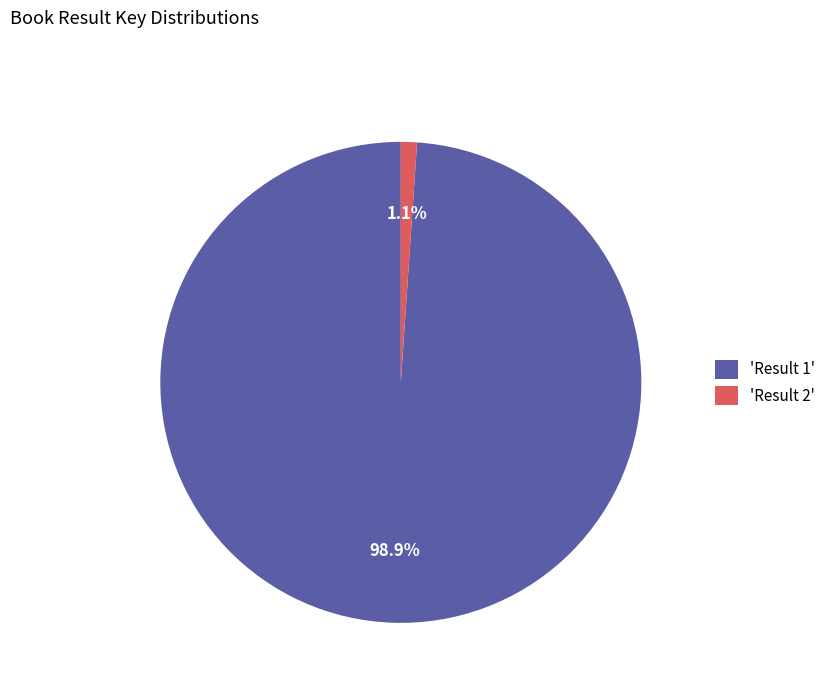

Rank the categories by value from lowest to highest.

'Result 2', 'Result 1'